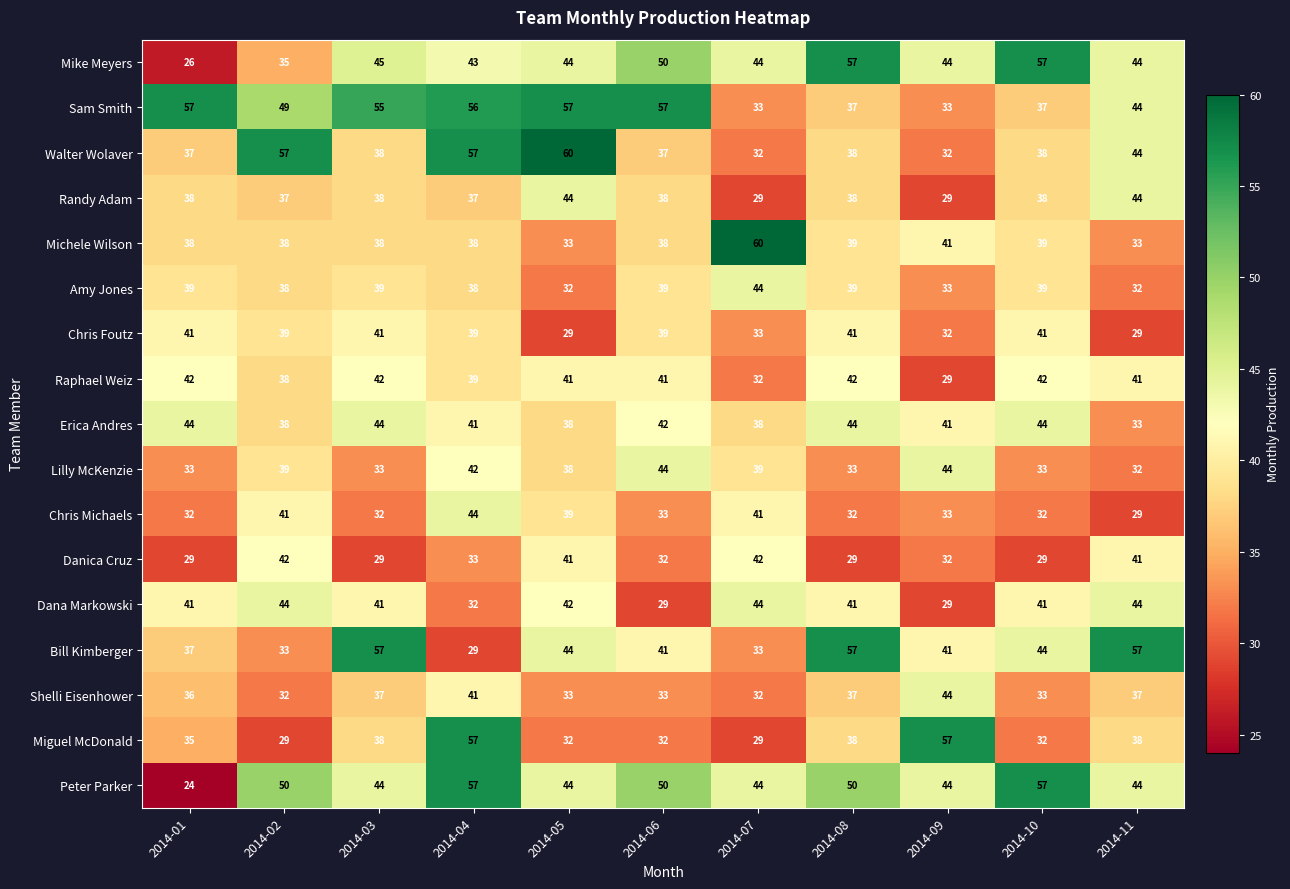

Where does the Lilly McKenzie series first go above 38?

2014-02